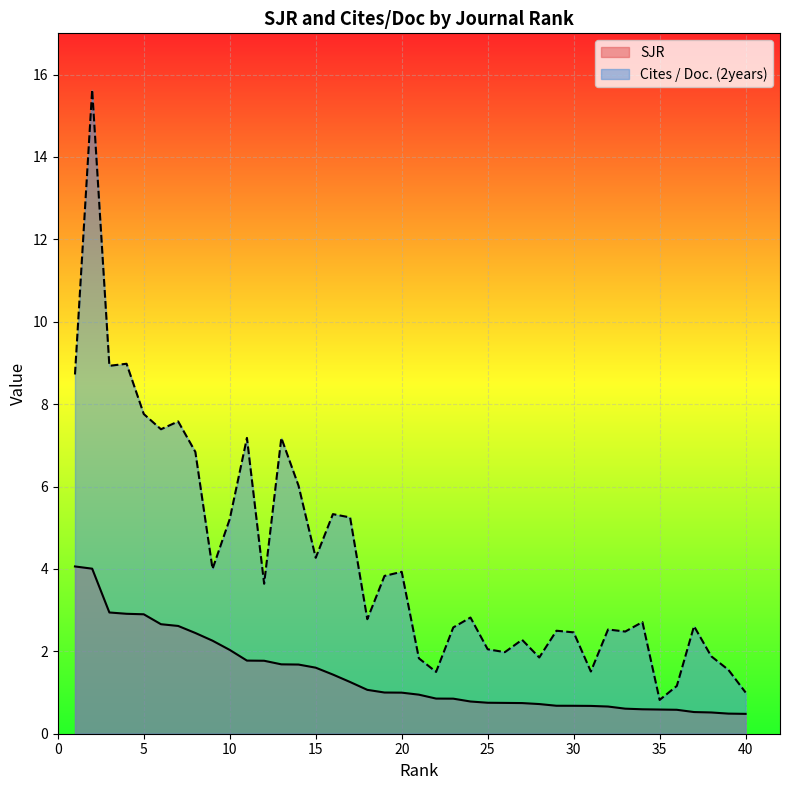

Where does the Cites / Doc. (2years) series first go above 2?

1